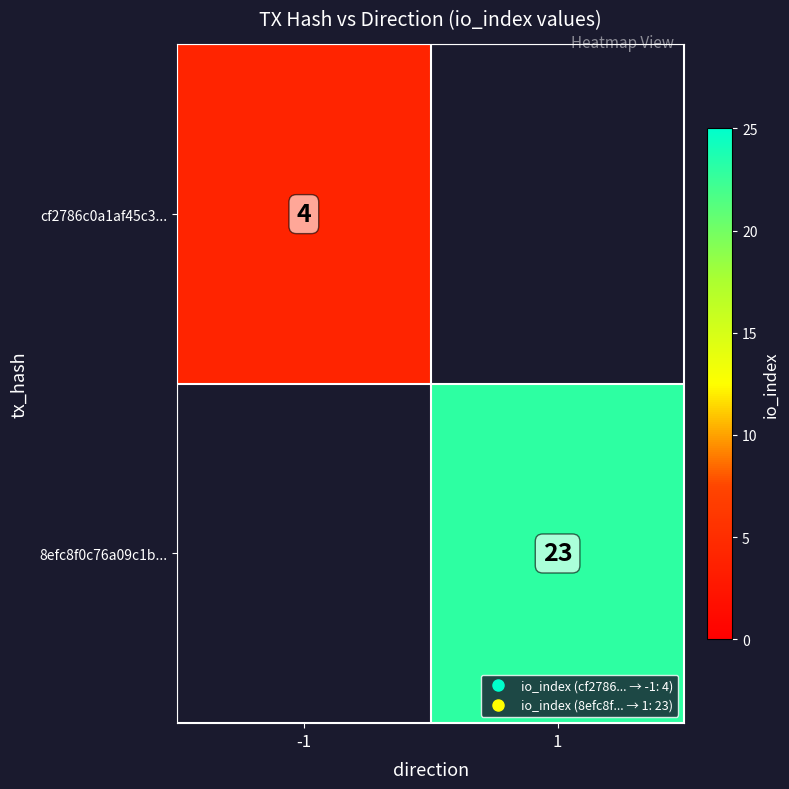

Which category has the lowest value across all series?

-1